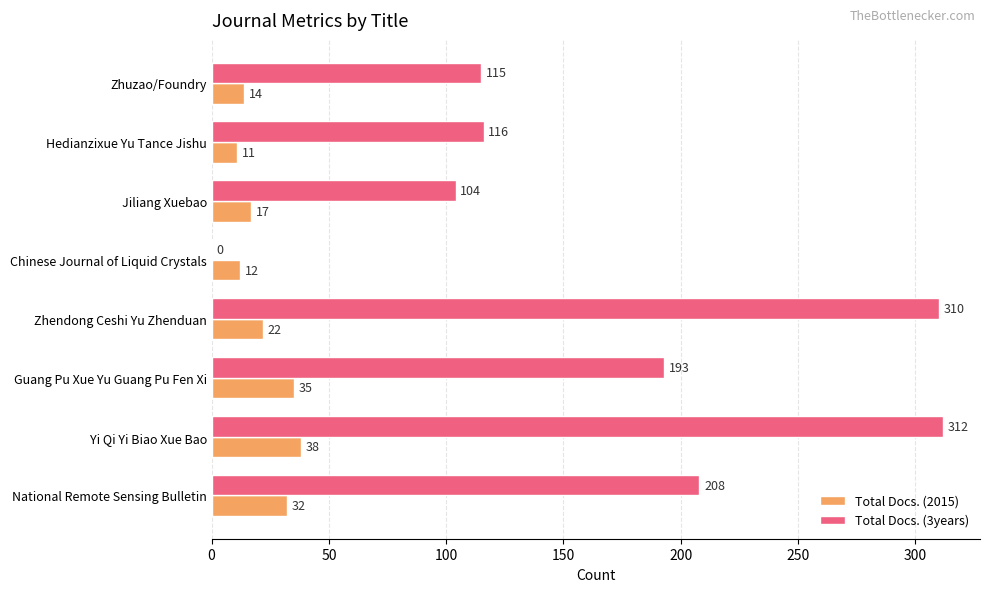

What is the sum of all Total Docs. (2015) values?

181